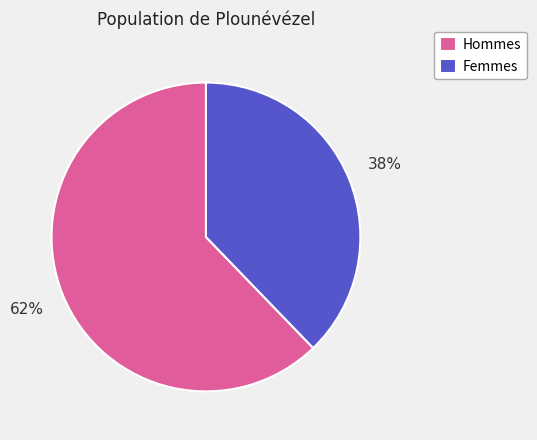

Count the number of slices in the pie.

2